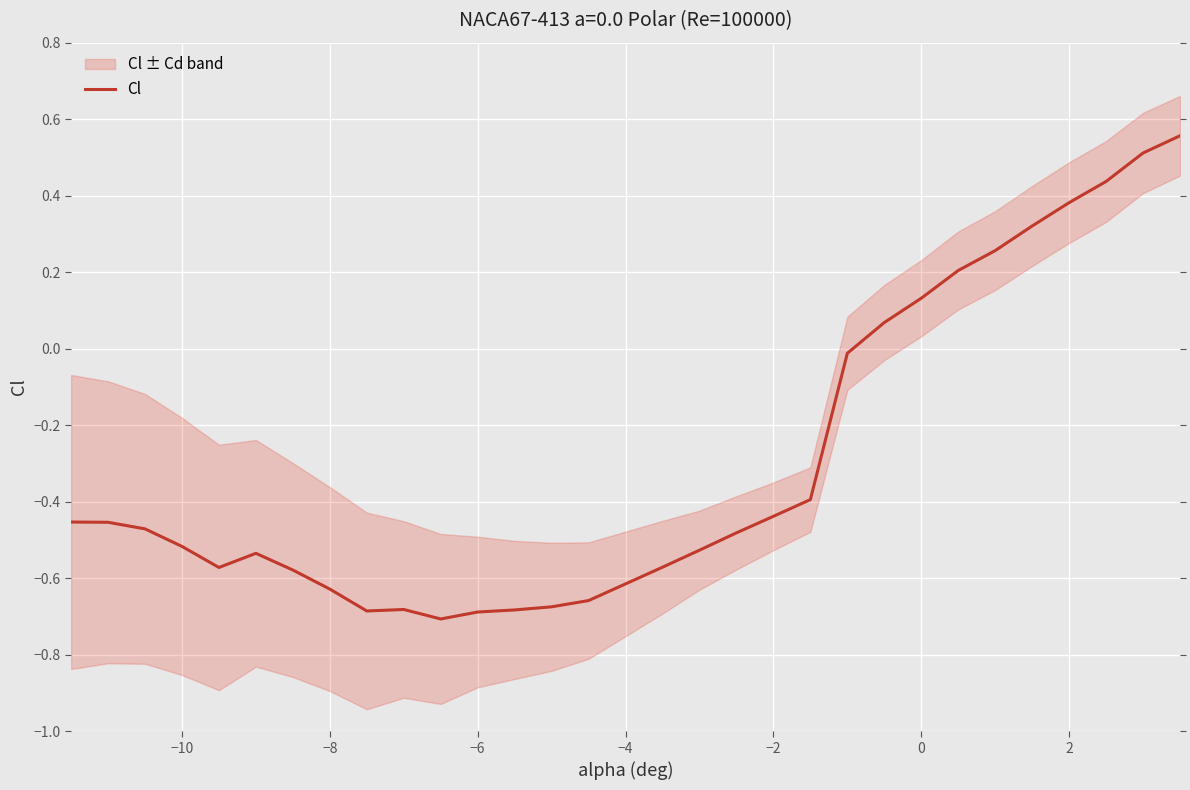

The Cl series shows -0.5 at −10. True or false?

True